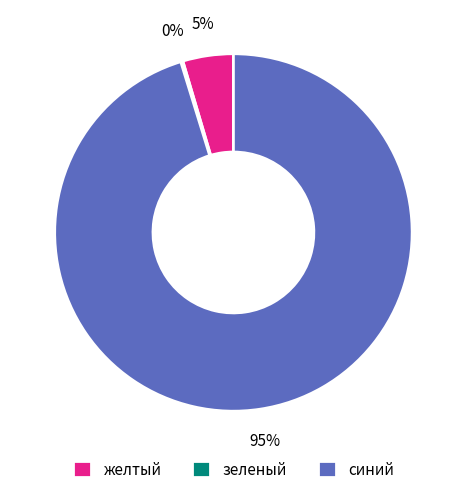

Which category has the biggest portion of the pie?

синий